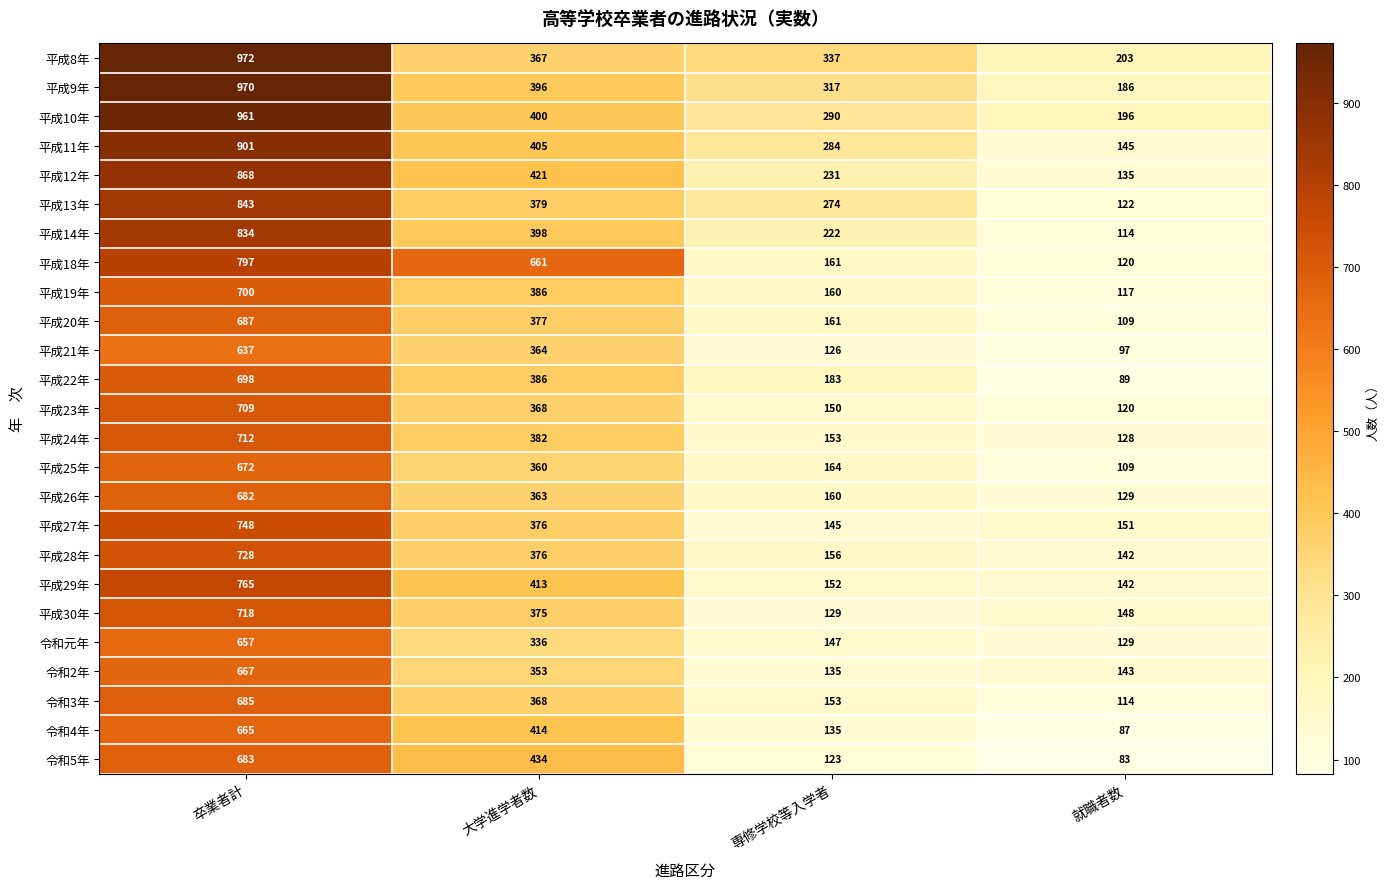

How many categories are shown in the chart?

4